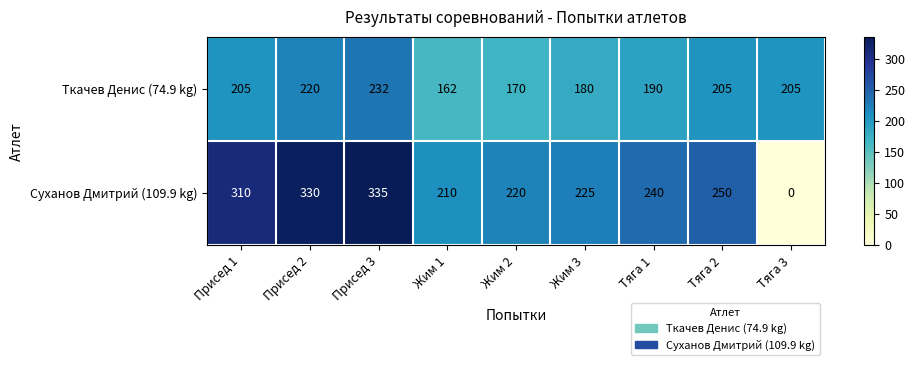

At which label does Суханов Дмитрий (109.9 kg) first exceed 240?

Присед 1